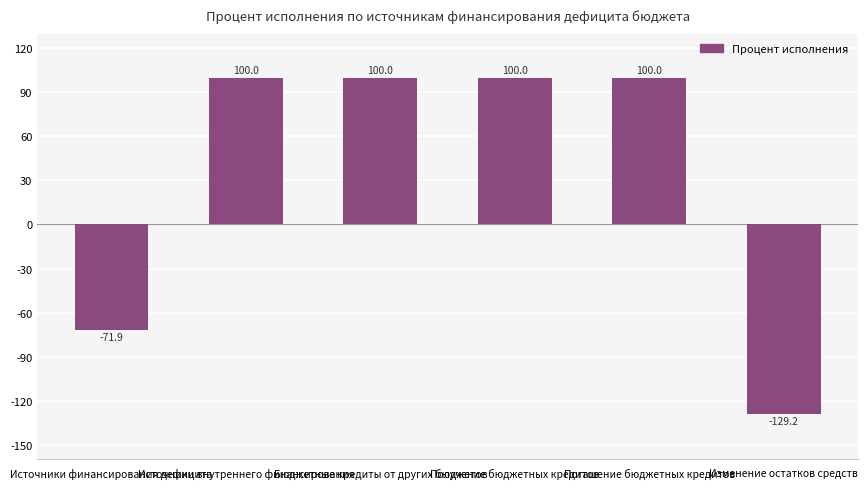

What is the average value?

33.2